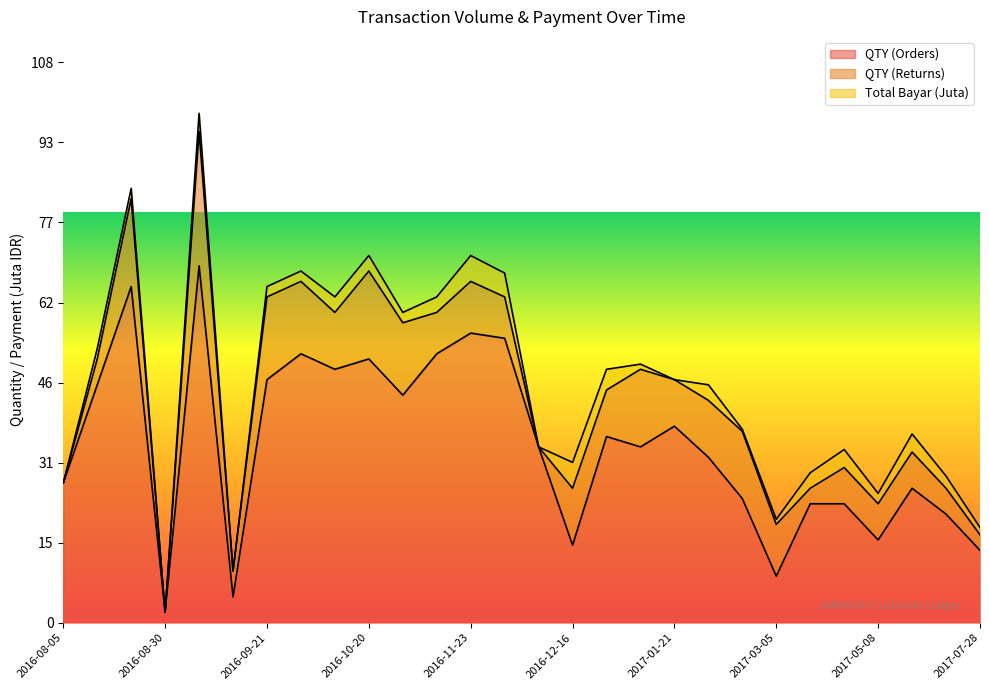

List the series in order of their peak value, lowest first.

Total Bayar (Juta), QTY (Returns), QTY (Orders)